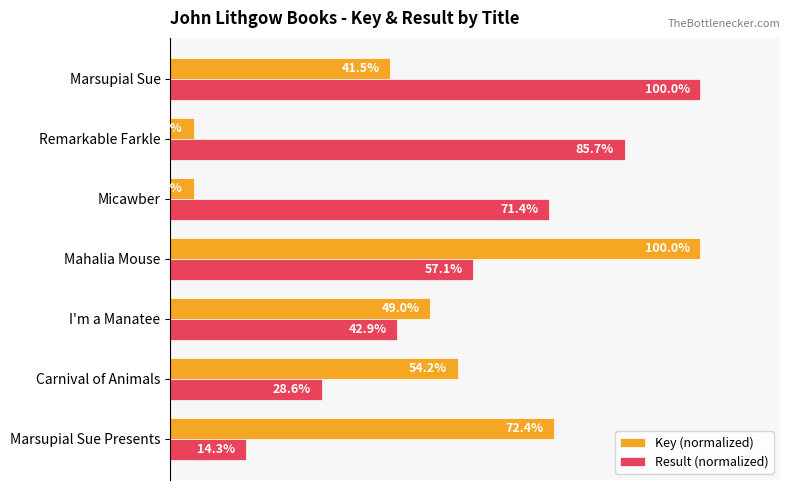

What are all the series names shown in the legend?

Key (normalized), Result (normalized)